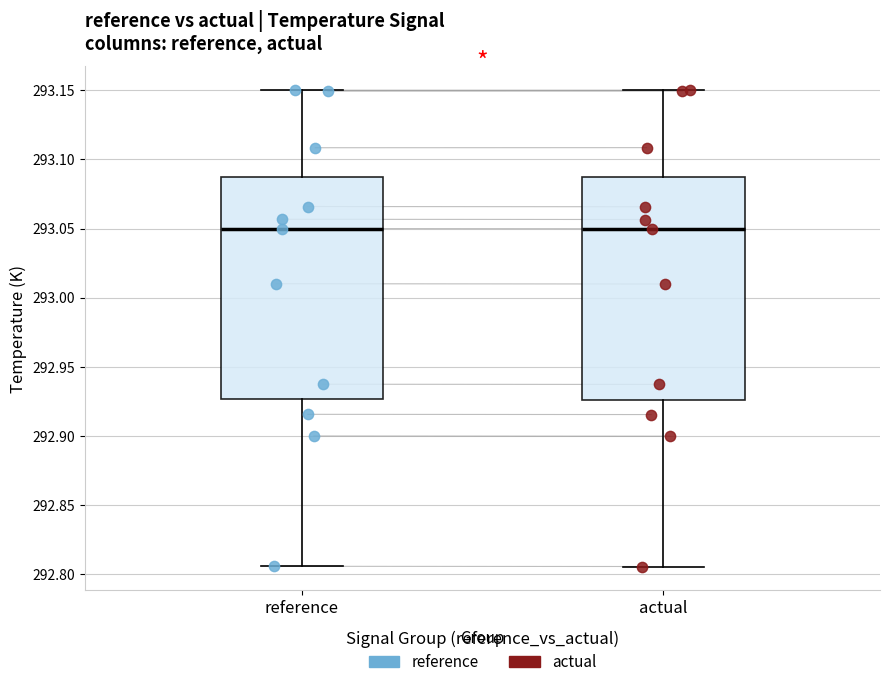

Reading left to right, transcribe this box plot: for each box, give where its median line is, the range the box spans, and where its two whiskers end, as read against the y-axis. The values are not printed on the chart, so give them approximately, as read against the axis.

reference: median 293.050, box 292.925 to 293.085, whiskers 292.805 to 293.150
actual: median 293.050, box 292.925 to 293.085, whiskers 292.805 to 293.150